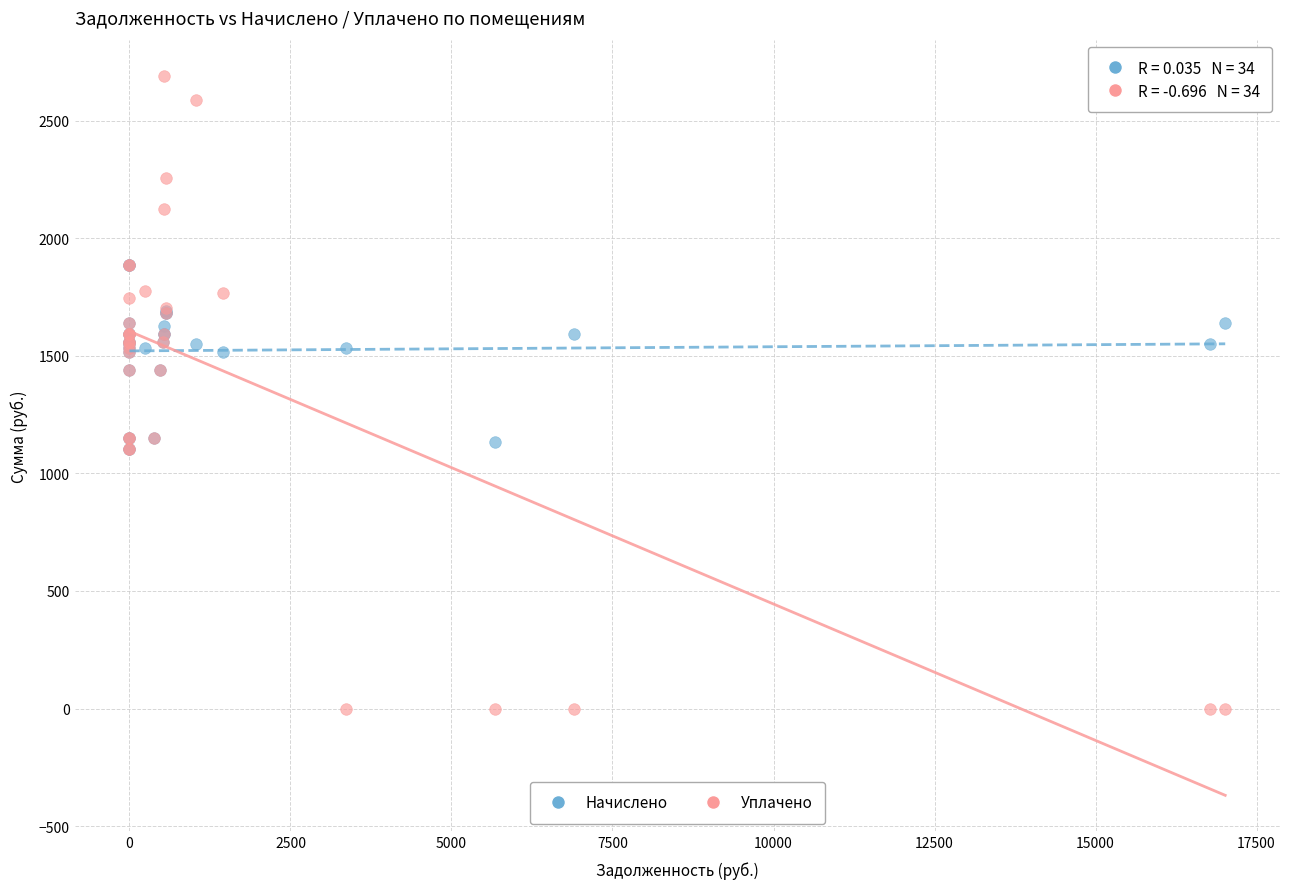

What are all the series names shown in the legend?

Начислено, Уплачено